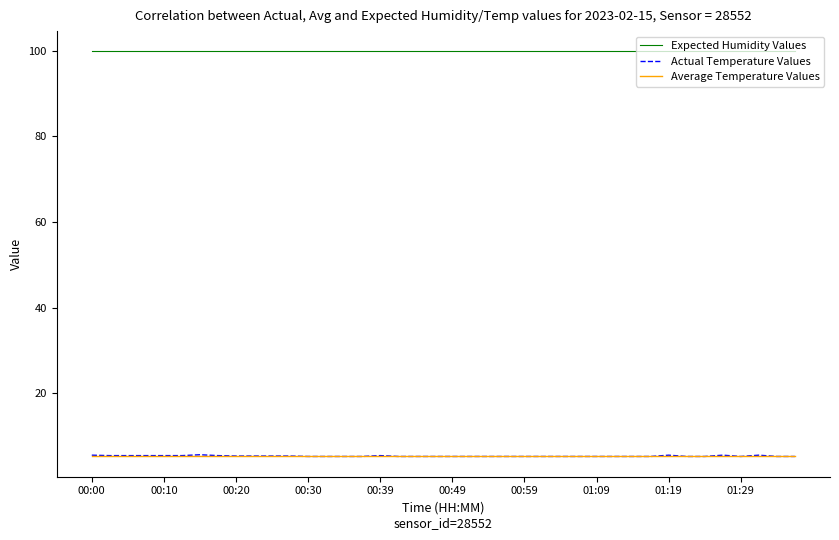

Which series has the widest spread of values?

Actual Temperature Values